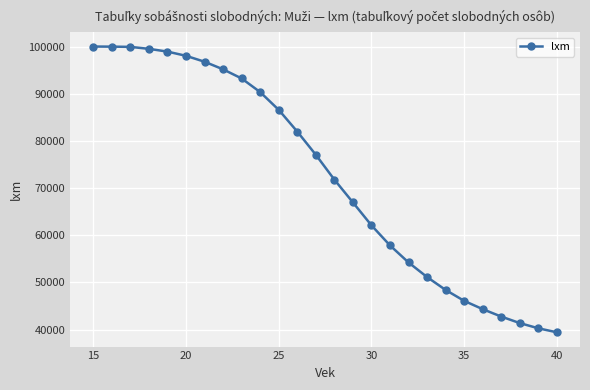

What is the difference between the second highest and minimum values?

60551.5